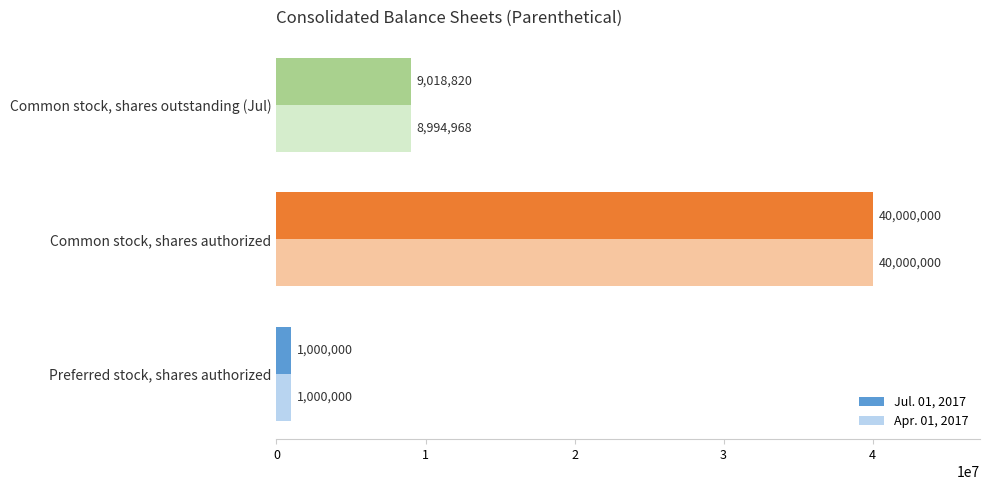

Is the value of Apr. 01, 2017 at Common stock, shares outstanding (Jul) greater than the value of Jul. 01, 2017 at Preferred stock, shares authorized?

Yes